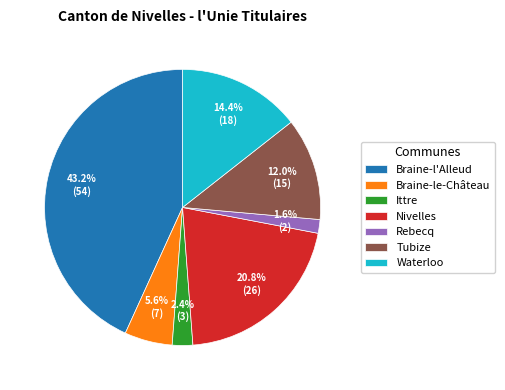

To the nearest percent, what portion does Waterloo represent?

14%